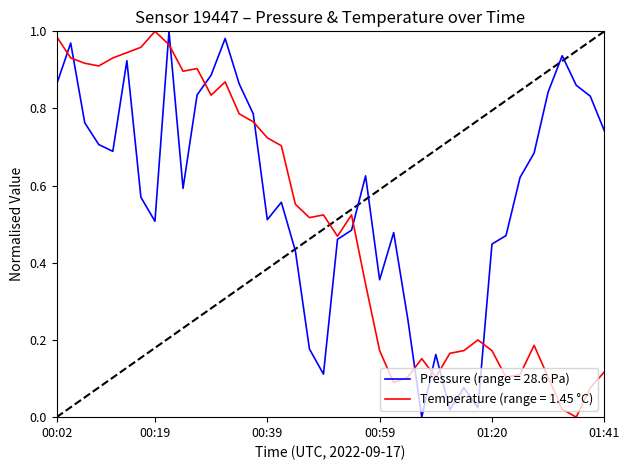

List the series in order of their overall mean, lowest first.

Temperature (range = 1.45 °C), Pressure (range = 28.6 Pa)